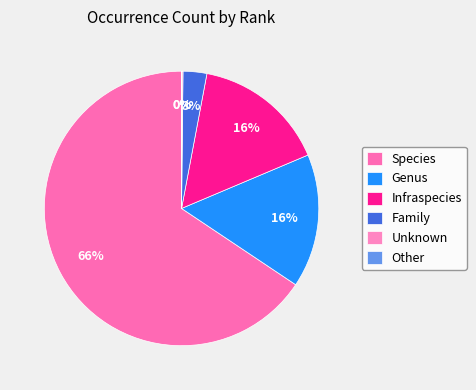

Rank the categories by value from highest to lowest.

Species, Genus, Infraspecies, Family, Unknown, Other